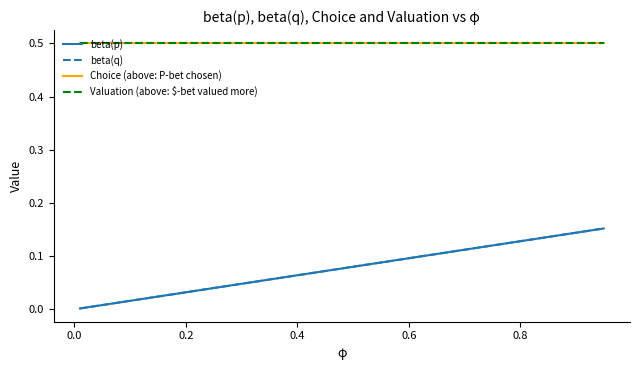

Reading left to right, list all the values displayed in this chart.

beta(p): 0.0	0.0	0.0	0.0	0.0	0.0	0.0	0.1	0.1	0.1	0.1	0.1	0.1	0.1	0.1	0.1	0.1	0.1	0.1	0.2
beta(q): 0.0	0.0	0.0	0.0	0.0	0.0	0.0	0.1	0.1	0.1	0.1	0.1	0.1	0.1	0.1	0.1	0.1	0.1	0.1	0.2
Choice (above: P-bet chosen): 0.5	0.5	0.5	0.5	0.5	0.5	0.5	0.5	0.5	0.5	0.5	0.5	0.5	0.5	0.5	0.5	0.5	0.5	0.5	0.5
Valuation (above: $-bet valued more): 0.5	0.5	0.5	0.5	0.5	0.5	0.5	0.5	0.5	0.5	0.5	0.5	0.5	0.5	0.5	0.5	0.5	0.5	0.5	0.5